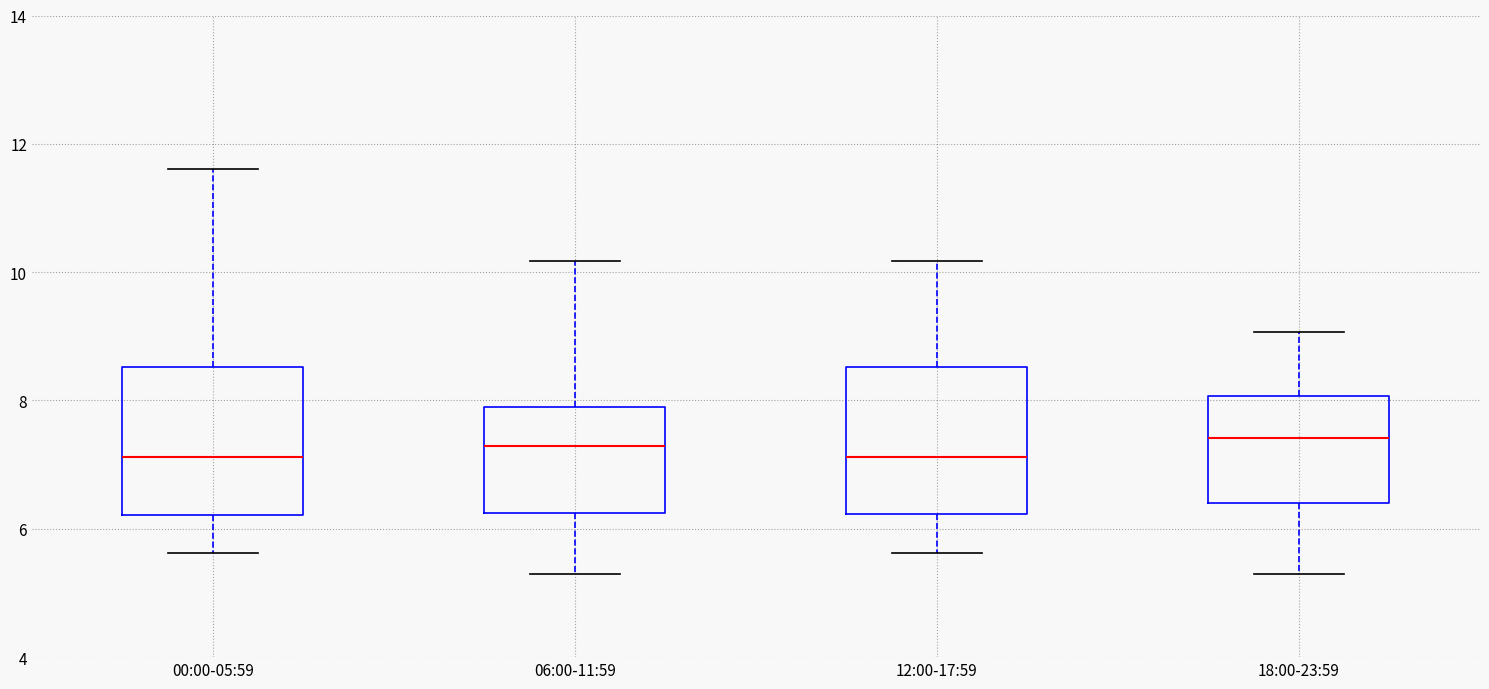

Where does the median line of the box for 06:00-11:59 sit on the y-axis? The values are not printed on the chart, so give them approximately, as read against the axis.

7.2